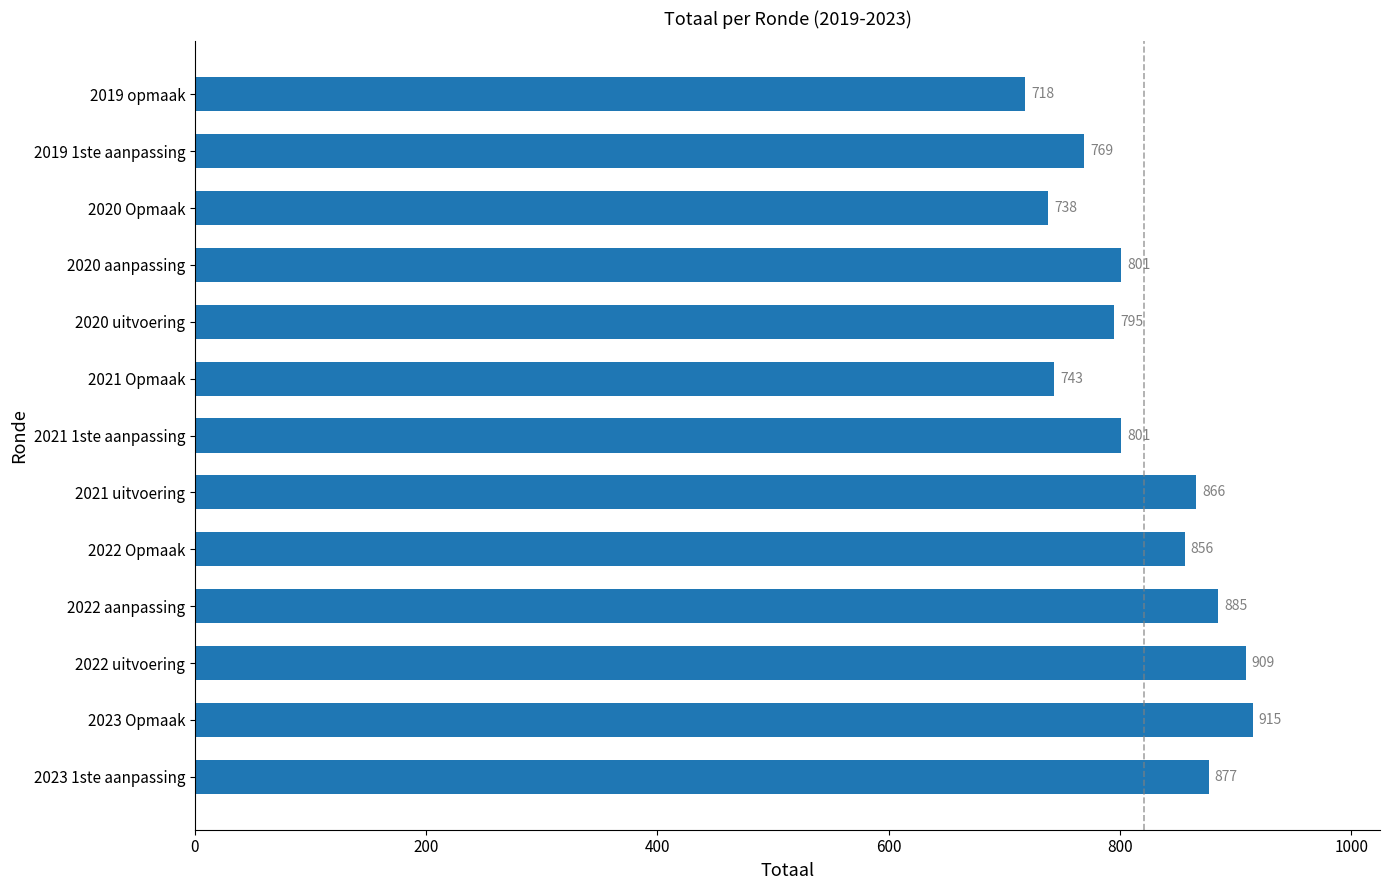

Which category has the lowest value across all series?

2019 opmaak